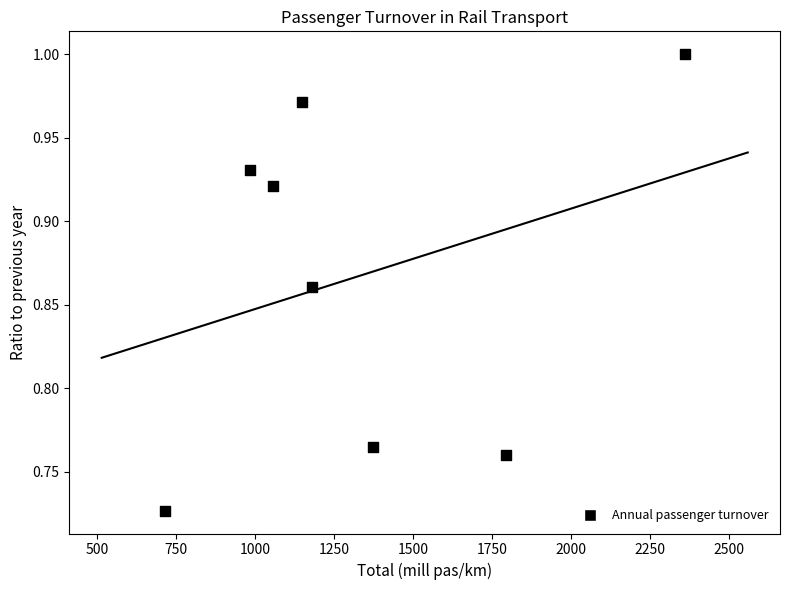

What is the range of Y values (max minus min)?

0.3